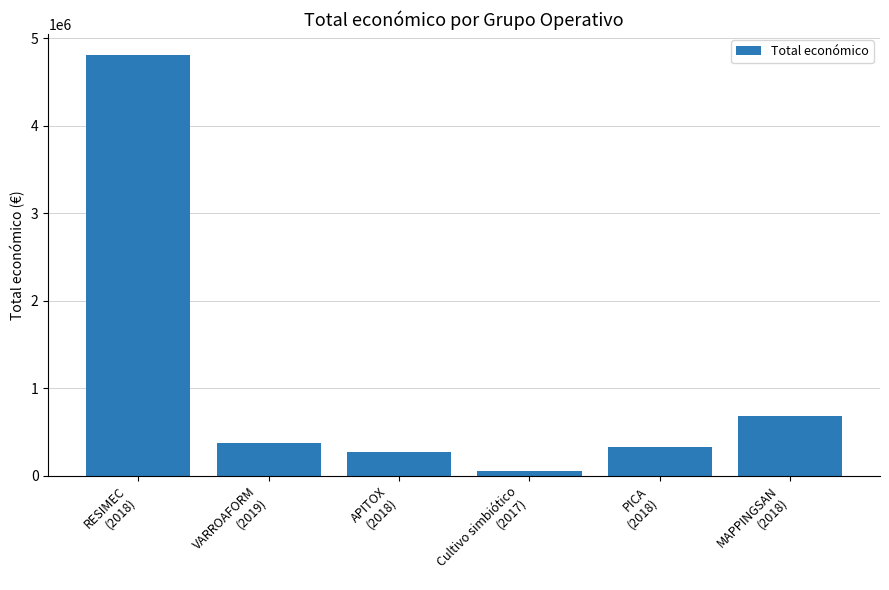

Reading left to right, list all the values displayed in this chart.

RESIMEC
(2018)=4805923	VARROAFORM
(2019)=379920	APITOX
(2018)=271552	Cultivo simbiótico
(2017)=49528	PICA
(2018)=333001	MAPPINGSAN
(2018)=677425